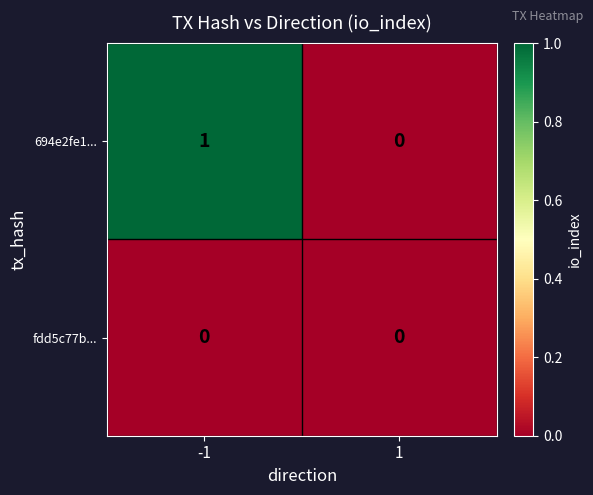

Rank the series by their maximum value, from lowest to highest.

fdd5c77b..., 694e2fe1...